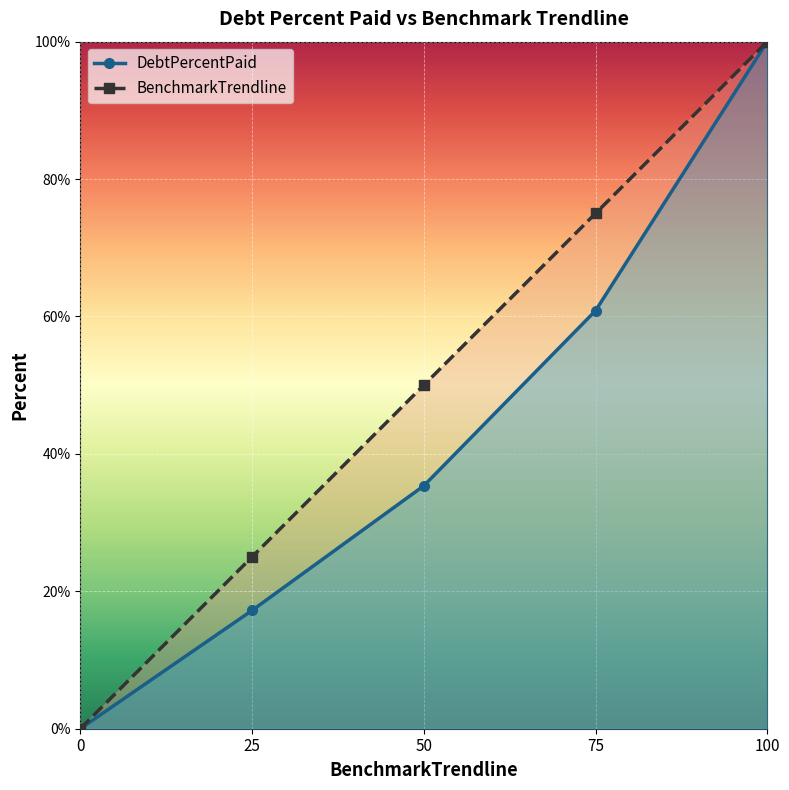

Reading left to right, extract all data points from this chart.

DebtPercentPaid line: 0.0	17.2	35.4	60.8	100.0
BenchmarkTrendline line: 0.0	25.0	50.0	75.0	100.0